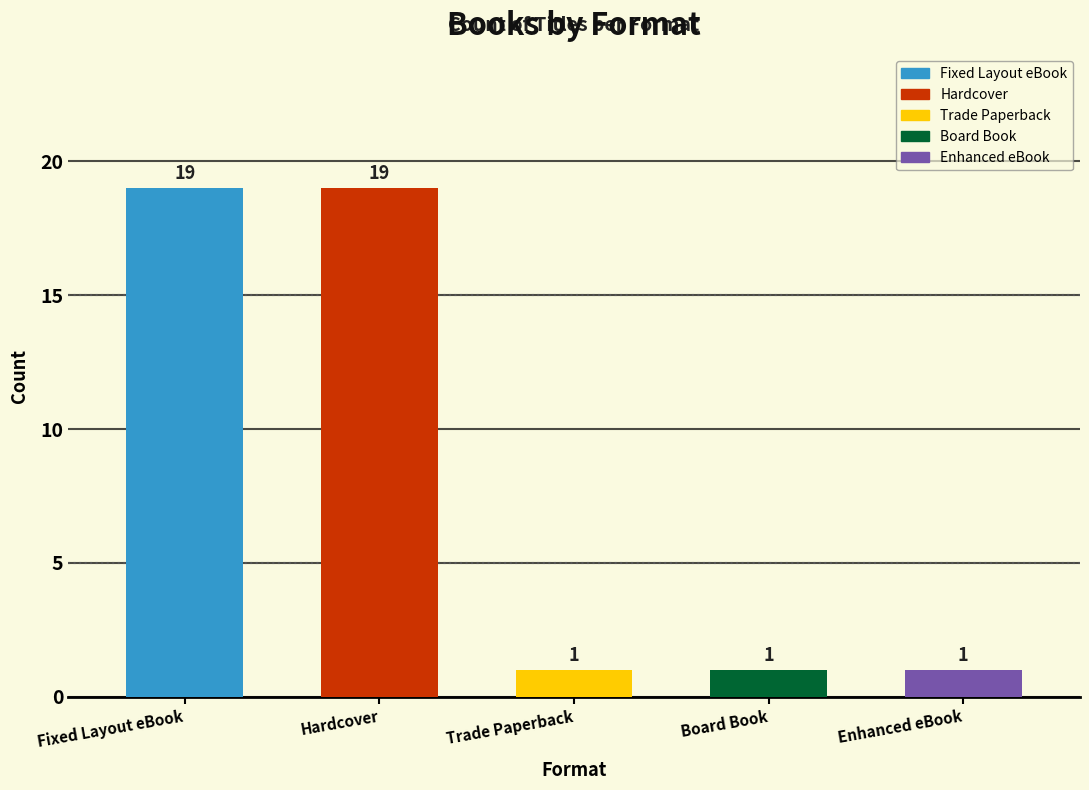

True or false: the data shows 0 at Enhanced eBook.

False